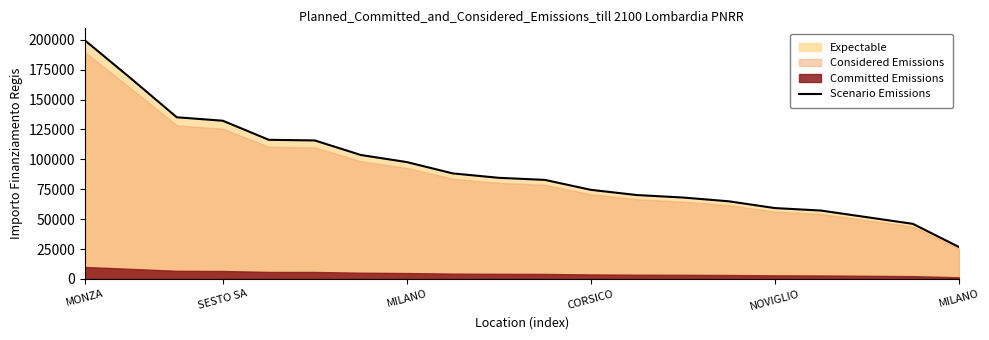

What is the average value?

92102.3